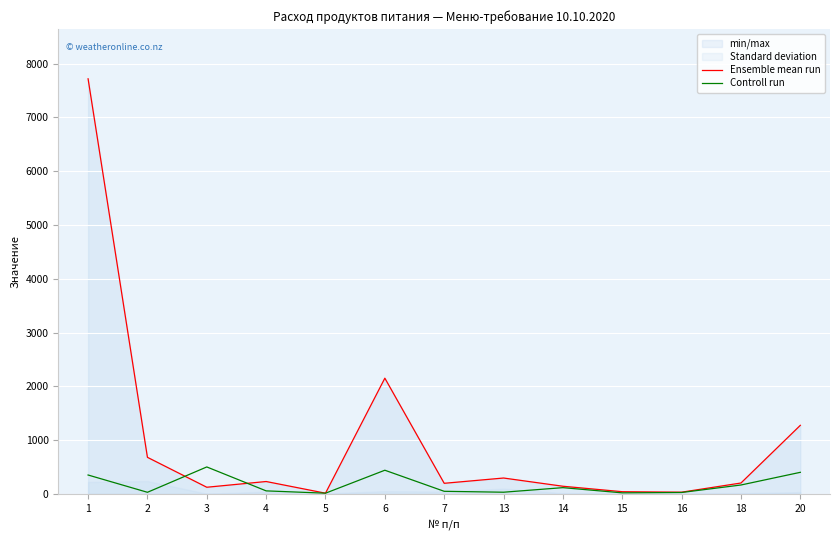

What is the total value across all series at 4?

284.1